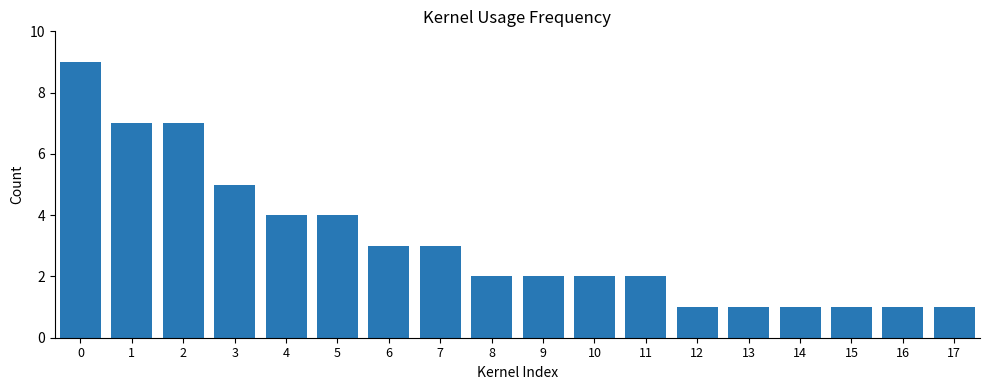

What is the change in value from 2 to 3?

-2